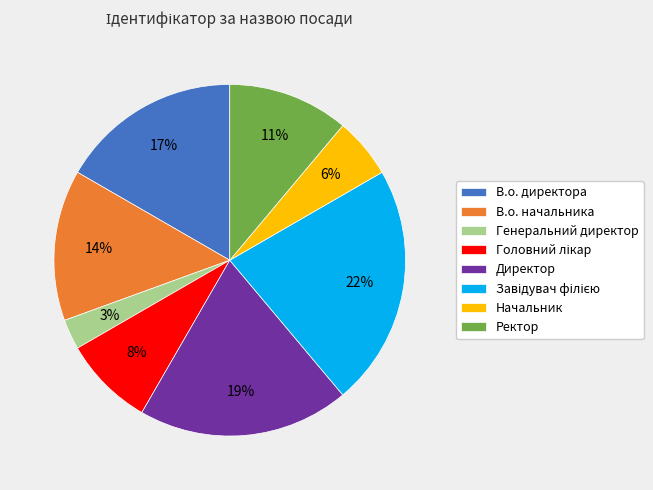

What is the smallest slice in the pie chart?

Генеральний директор